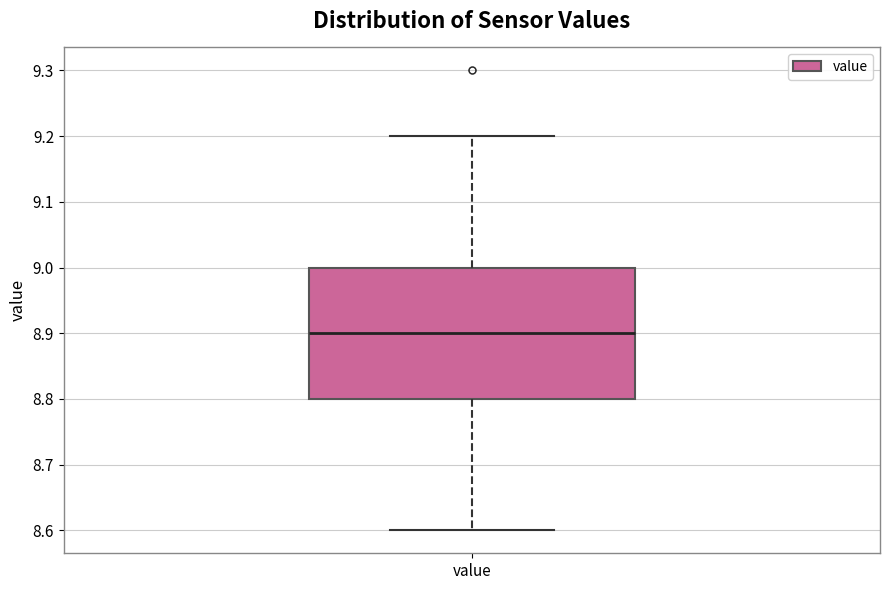

Where is the lower edge of the box for value on the y-axis? The values are not printed on the chart, so give them approximately, as read against the axis.

8.8